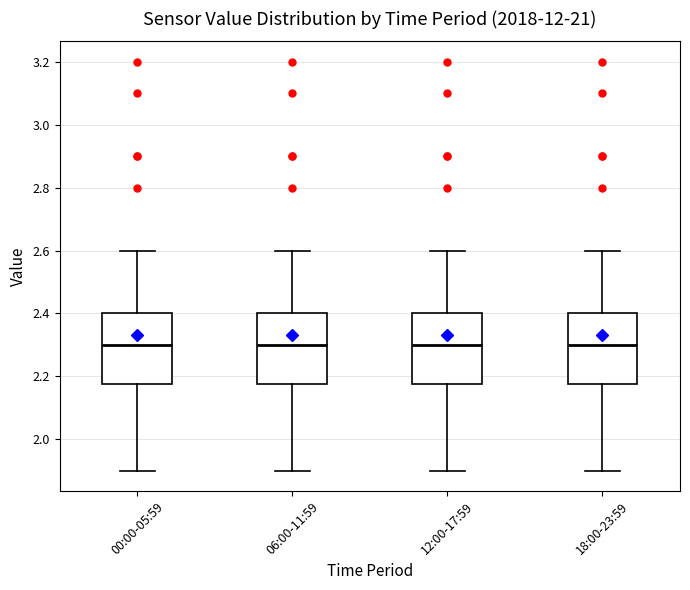

Reading left to right, read every box against the y-axis: the position of its median line, the range the box covers, and the ends of its whiskers. The values are not printed on the chart, so give them approximately, as read against the axis.

00:00-05:59: median 2.30, box 2.18 to 2.40, whiskers 1.90 to 2.60
06:00-11:59: median 2.30, box 2.18 to 2.40, whiskers 1.90 to 2.60
12:00-17:59: median 2.30, box 2.18 to 2.40, whiskers 1.90 to 2.60
18:00-23:59: median 2.30, box 2.18 to 2.40, whiskers 1.90 to 2.60